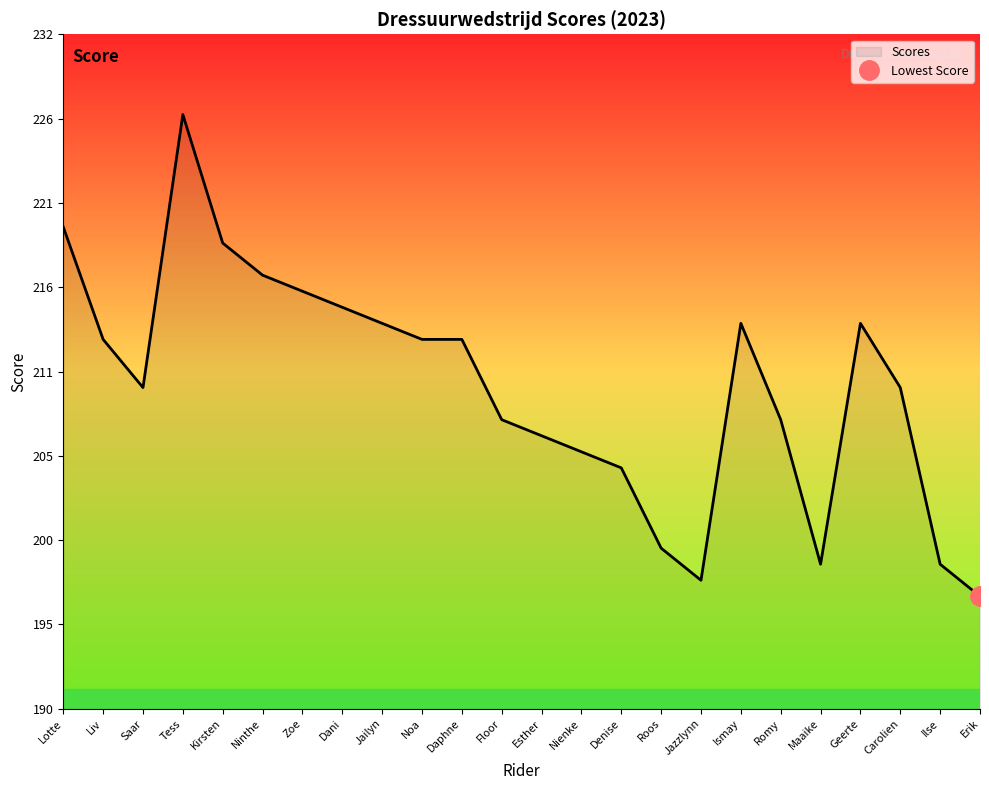

List the labels in order of value, largest first.

Tess, Lotte, Kirsten, Ninthe, Zoe, Dani, Jailyn, Ismay, Geerte, Liv, Noa, Daphne, Saar, Carolien, Floor, Romy, Esther, Nienke, Denise, Roos, Maaike, Ilse, Jazzlynn, Erik